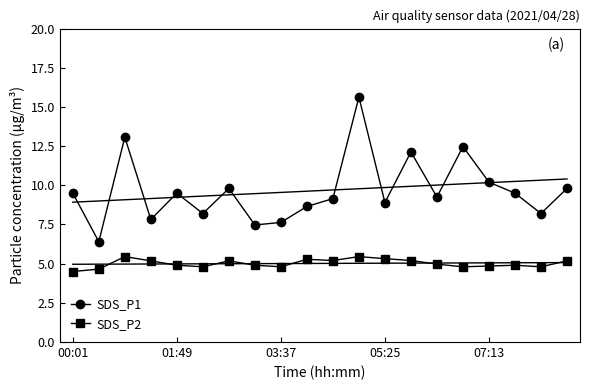

How many lines are shown in the chart?

2